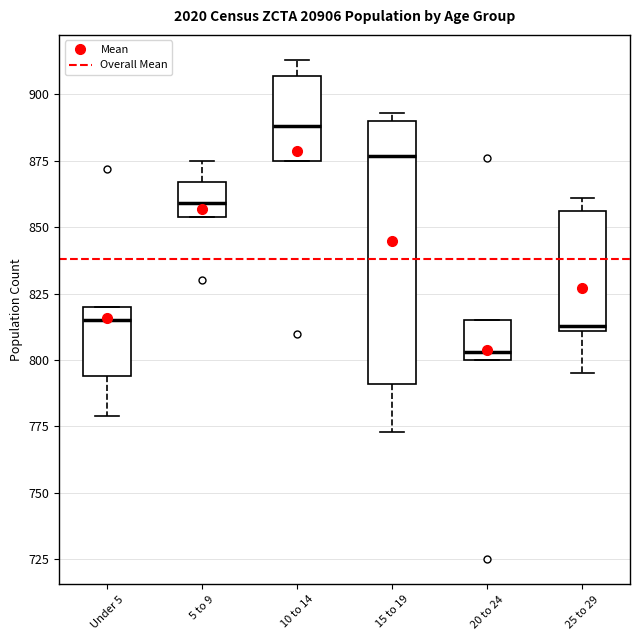

Where is the upper edge of the box for 10 to 14 on the y-axis? The values are not printed on the chart, so give them approximately, as read against the axis.

905